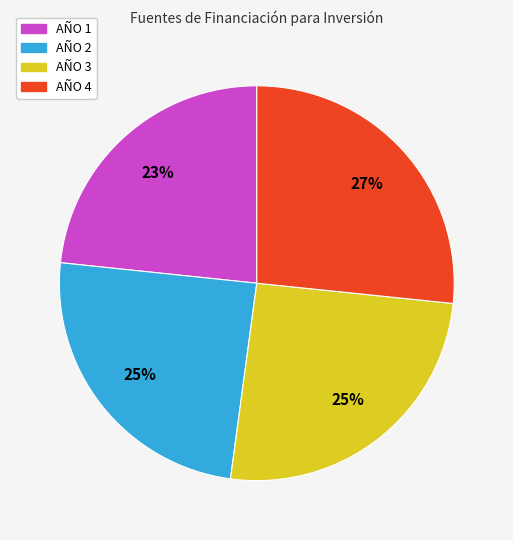

What is the ratio of the value at AÑO 1 to the value at AÑO 3?

0.9